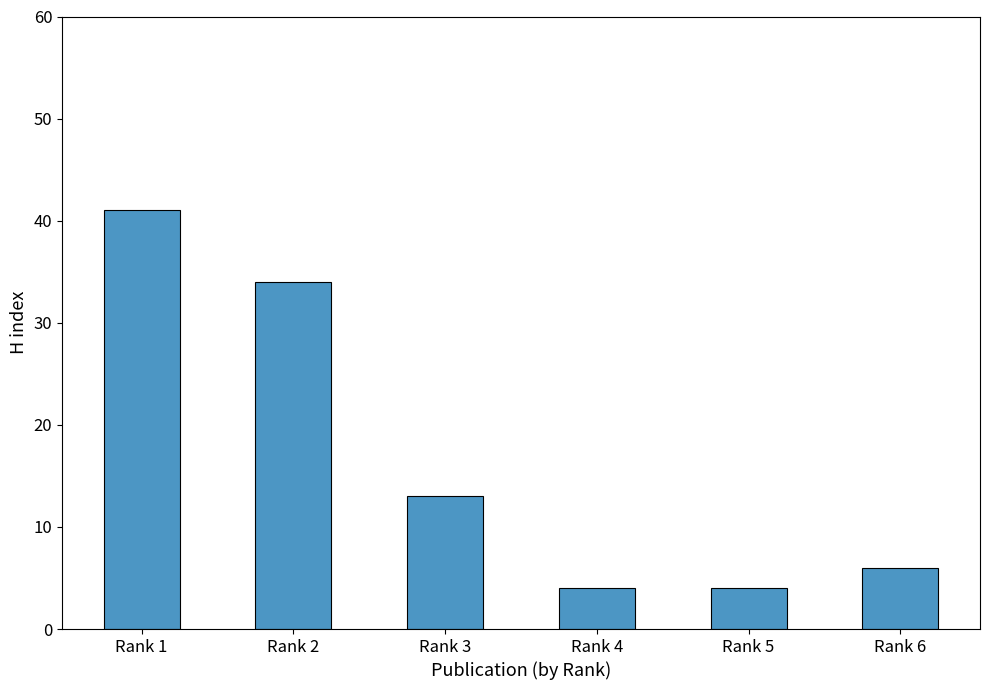

Reading left to right, what are all the values shown in this chart?

Rank 1=41	Rank 2=34	Rank 3=13	Rank 4=4	Rank 5=4	Rank 6=6